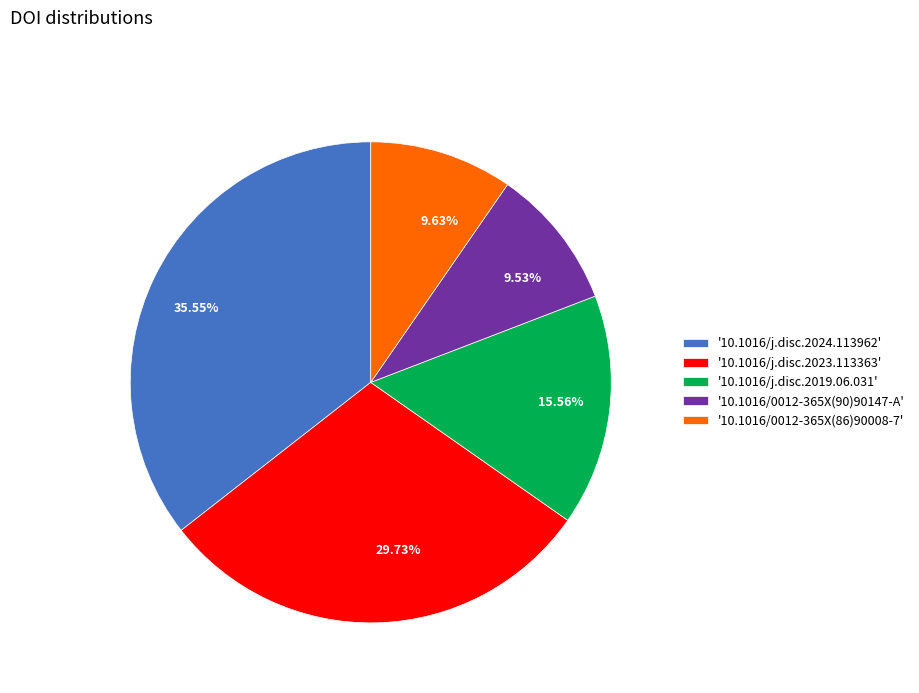

Between 15.56% and 9.63%, which is larger?

15.56%